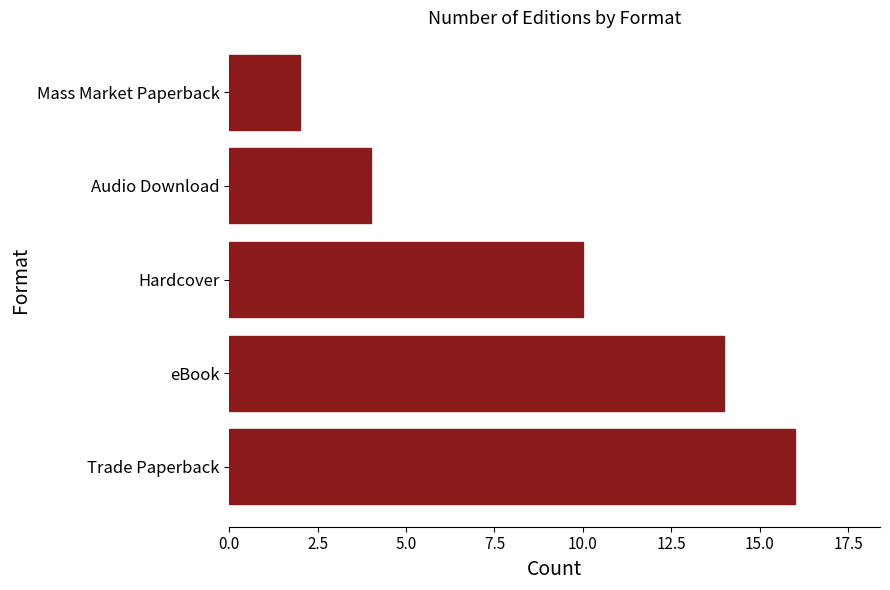

The value at Mass Market Paperback is 2. True or false?

True